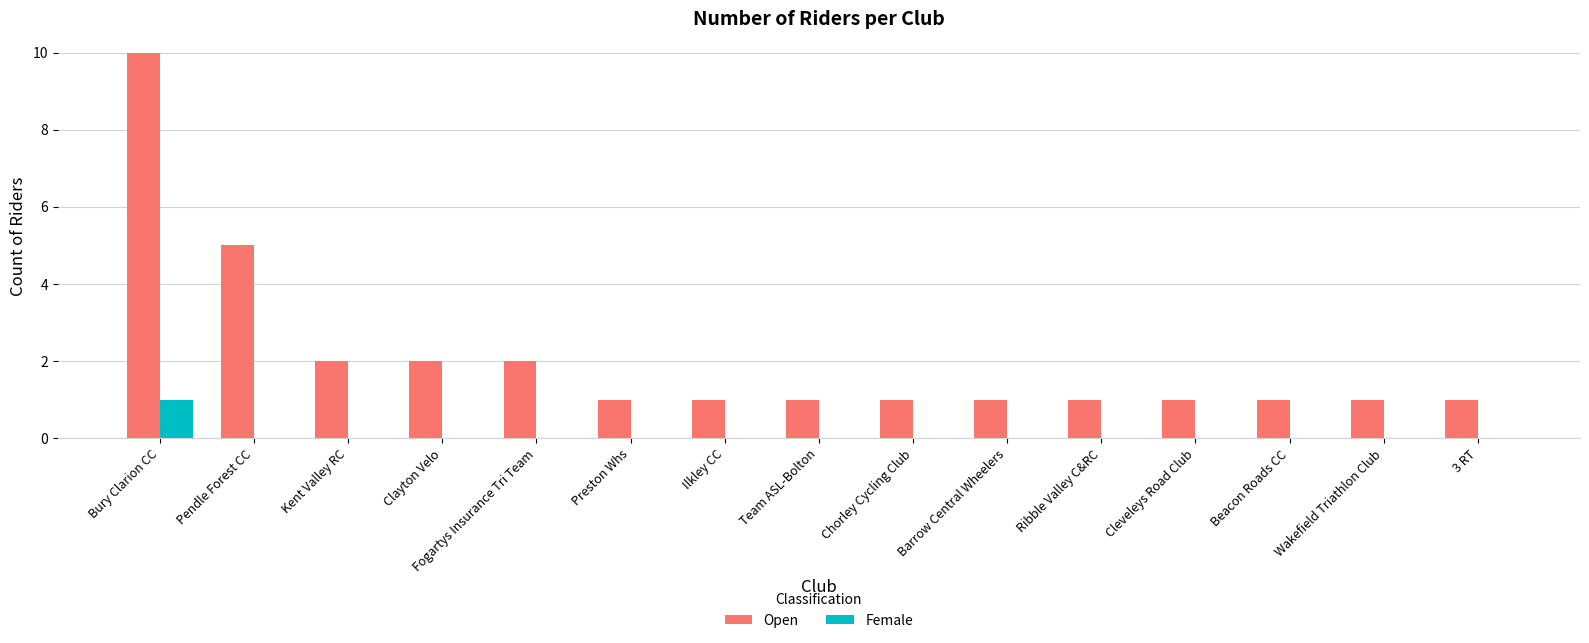

Which category has the highest value in the Female series?

Bury Clarion CC